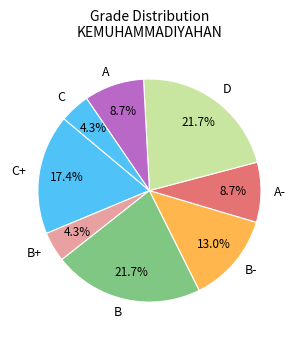

Which has a higher value, A- or B+?

A-